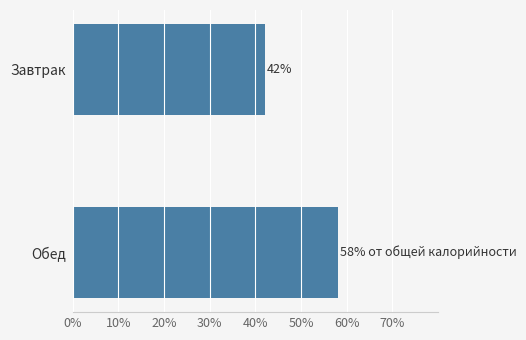

What is the change in value from Завтрак to Обед?

+16.0